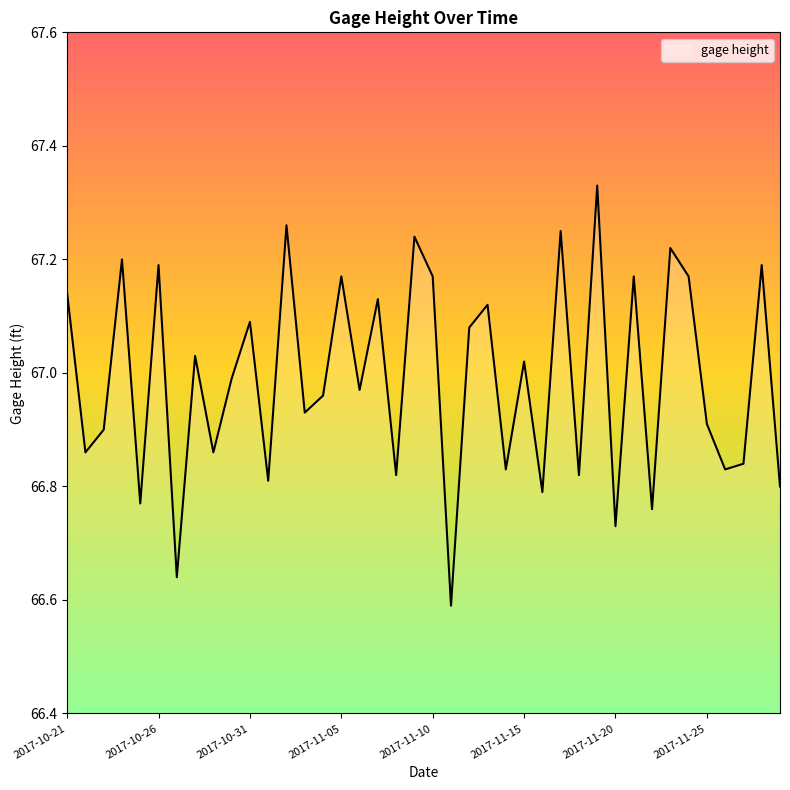

Does the chart display data point markers on the line(s)?

No